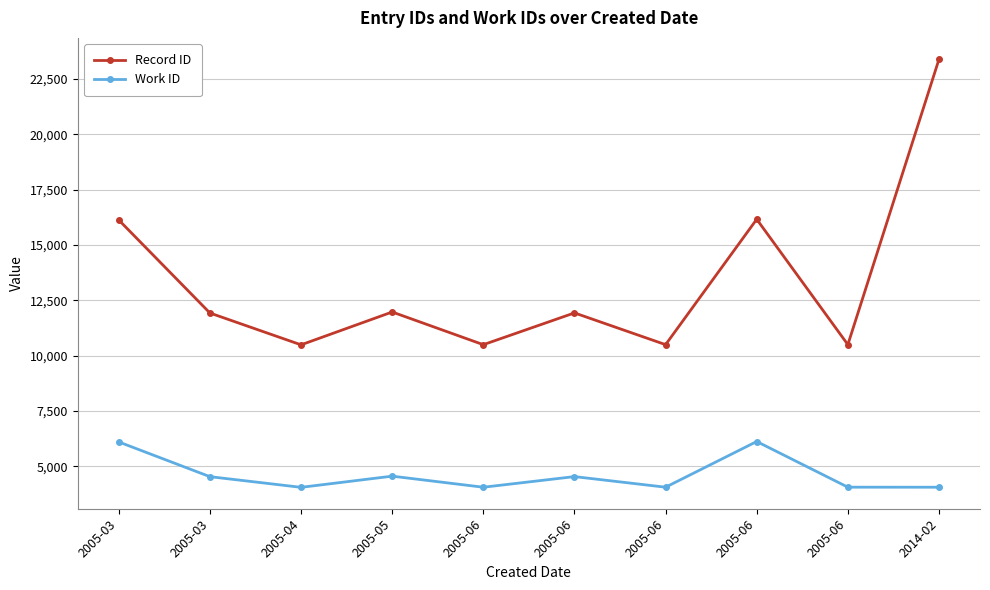

Reading left to right, what are all the values shown in this chart?

Record ID: 16133	11930	10492	11976	10499	11935	10500	16167	10501	23396
Work ID: 6103	4534	4052	4557	4057	4537	4058	6123	4059	4057